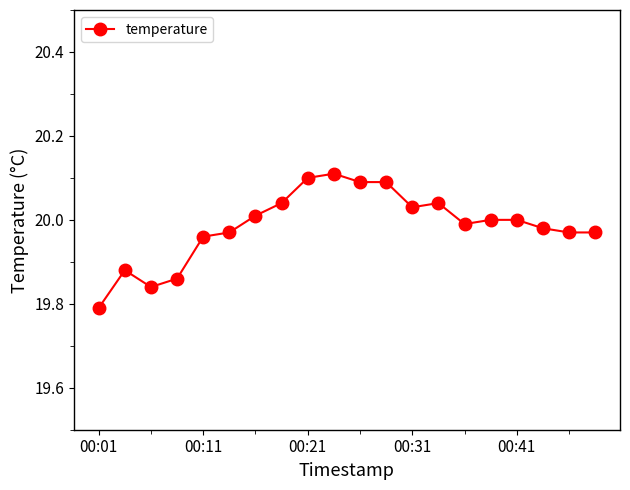

True or false: there are more than 2 points higher than both neighbors.

True